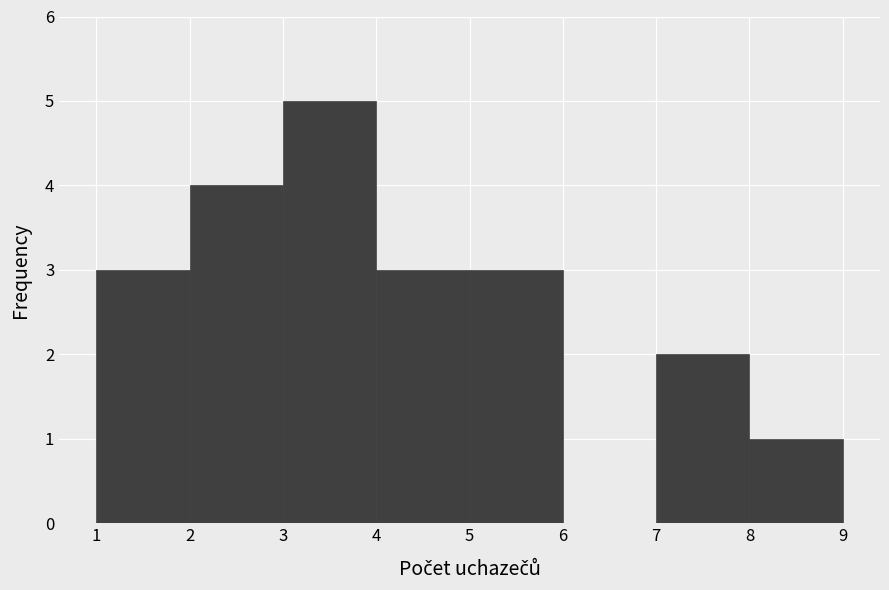

What is the height of the bar covering 1 to 2 on the x-axis? The values are not printed on the chart, so give them approximately, as read against the axis.

3